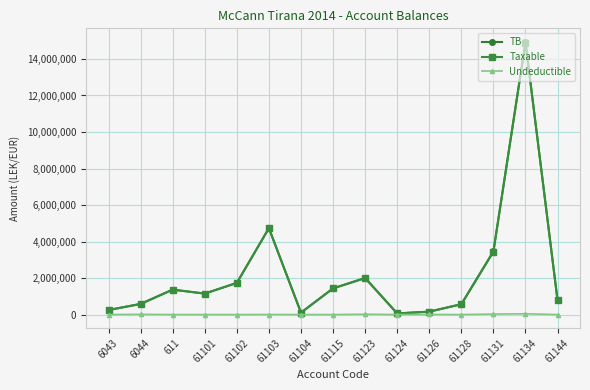

How many data points does each series have?

15